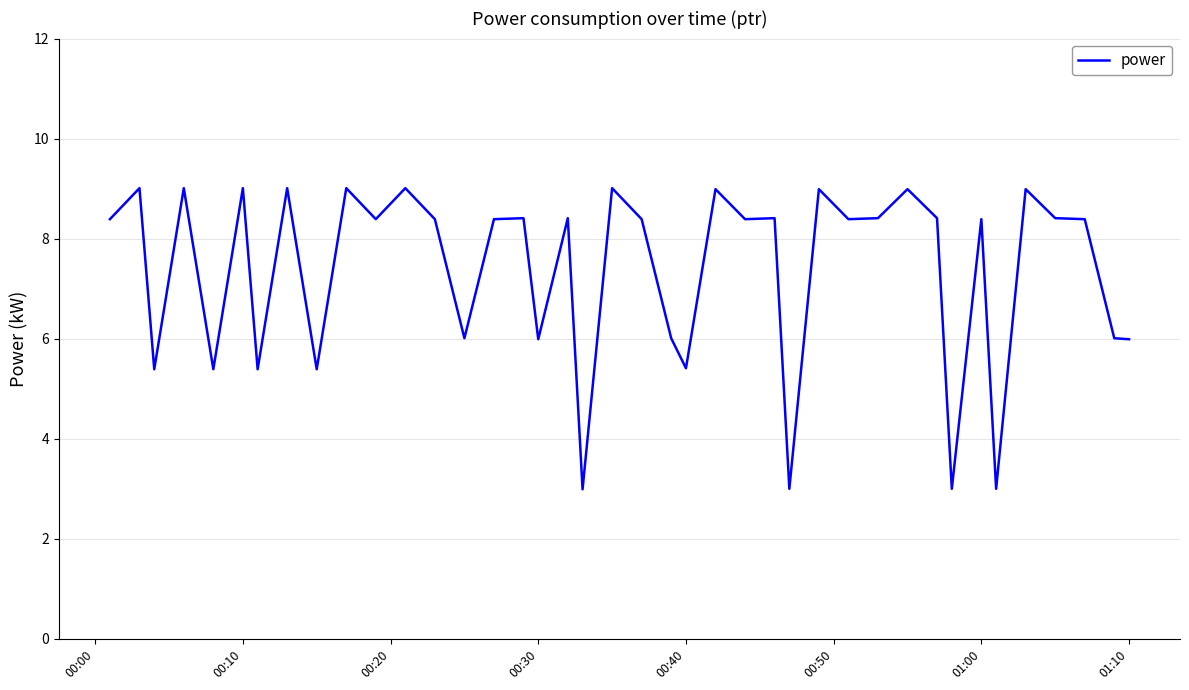

What is the sum of all values?

294.0